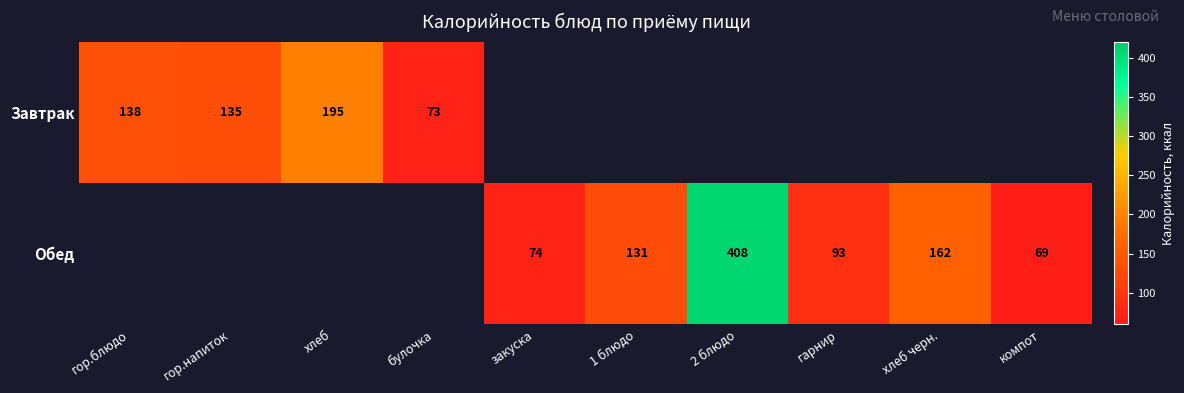

True or false: Завтрак has a value of 73.0 at булочка.

True